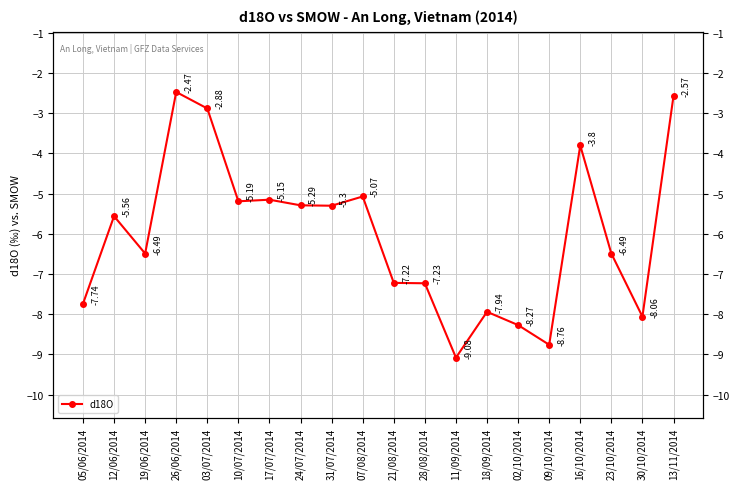

How many distinct data groups are displayed?

1